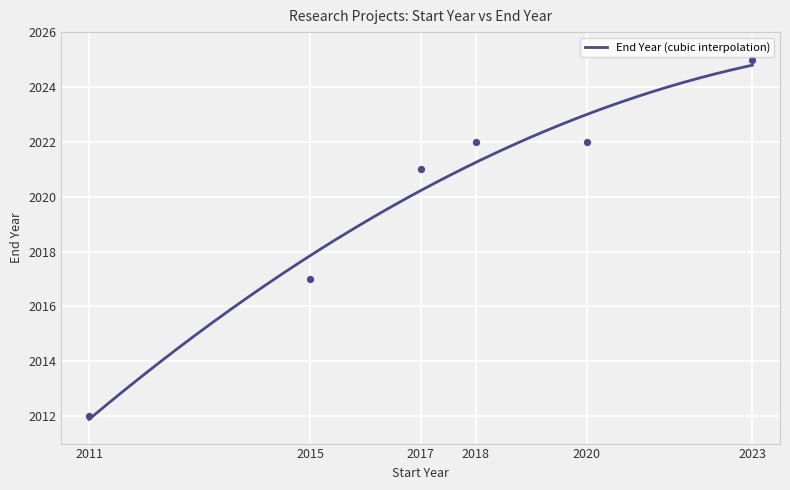

Which has a higher value, 2017 or 2023?

2023